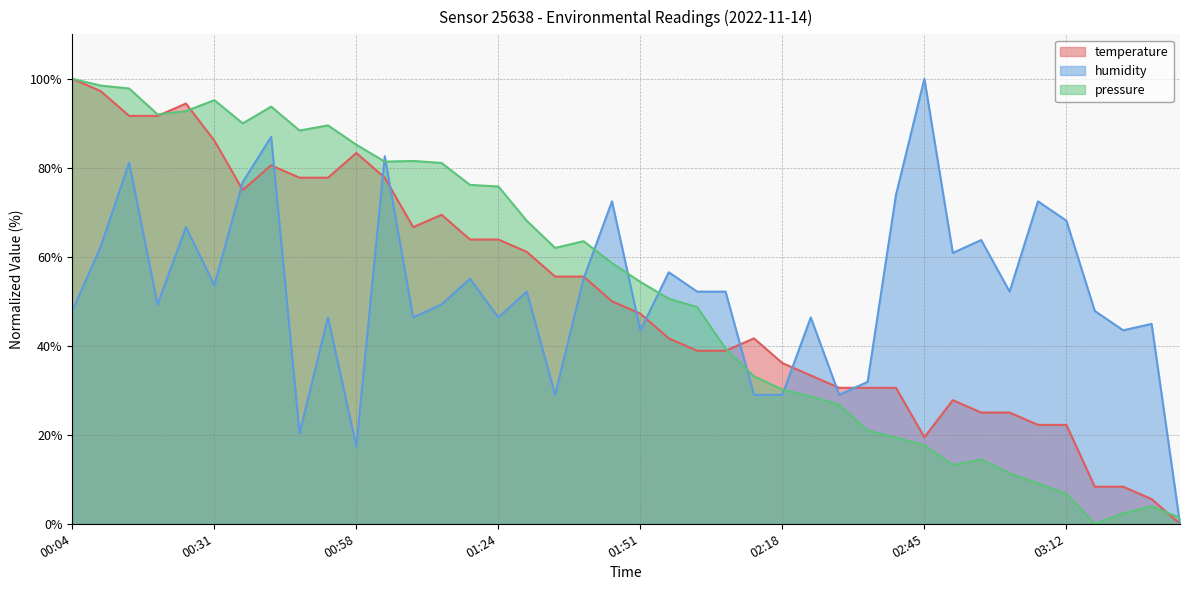

Which series has the largest range (max minus min)?

temperature